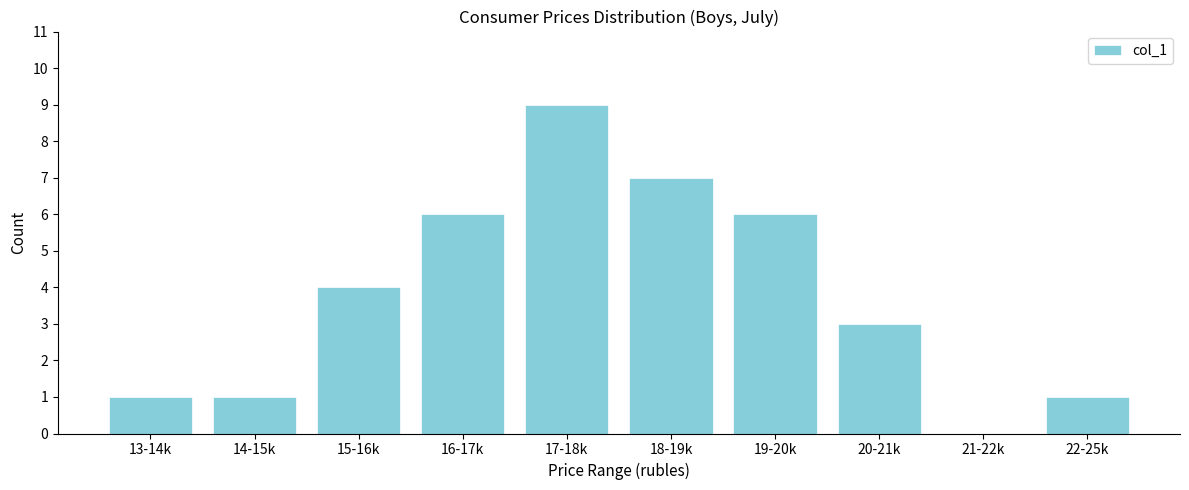

Reading left to right, list all the values displayed in this chart.

13-14k=1	14-15k=1	15-16k=4	16-17k=6	17-18k=9	18-19k=7	19-20k=6	20-21k=3	21-22k=0	22-25k=1